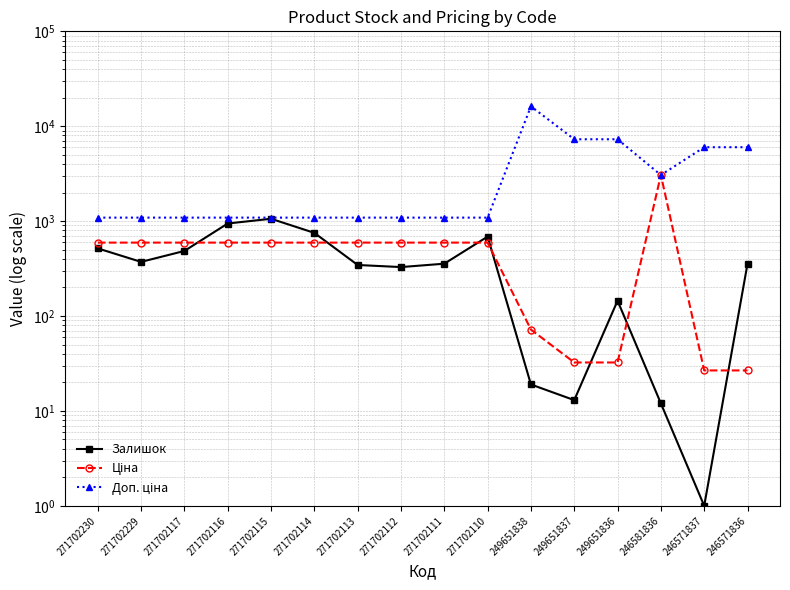

What is the difference between the Доп. ціна values at 271702116 and 246581836?

1971.2